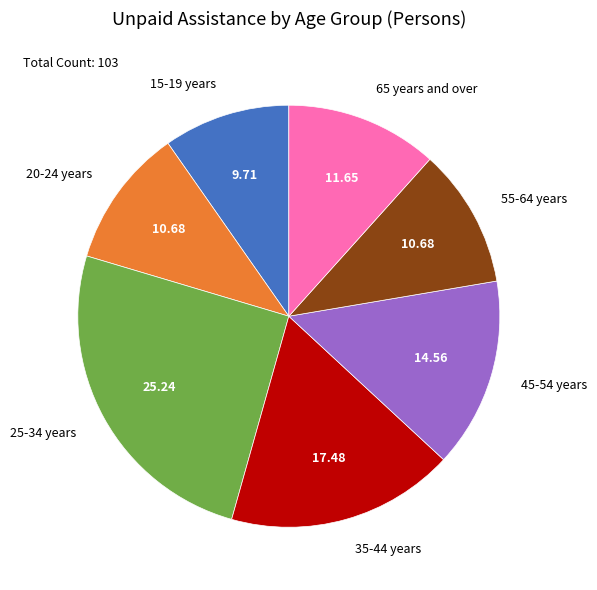

Do 20-24 years and 45-54 years together represent more than half of the pie?

No